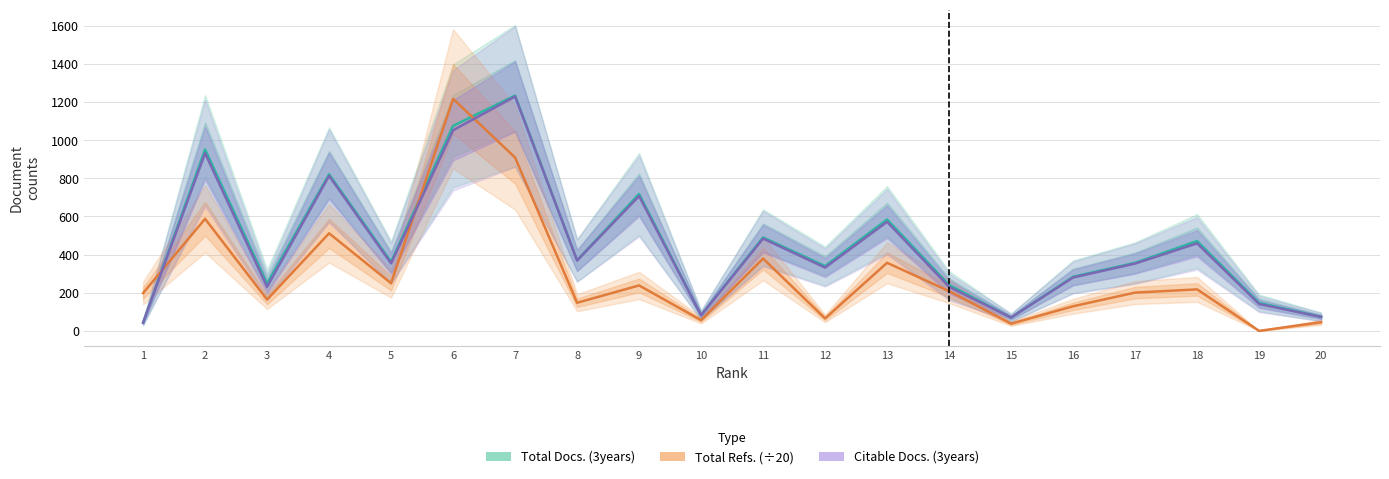

At how many categories does at least one series exceed 301?

12